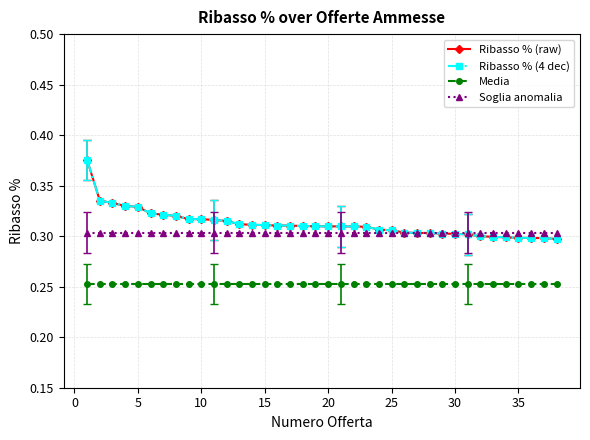

How many times do Soglia anomalia and Ribasso % (raw) cross each other?

1